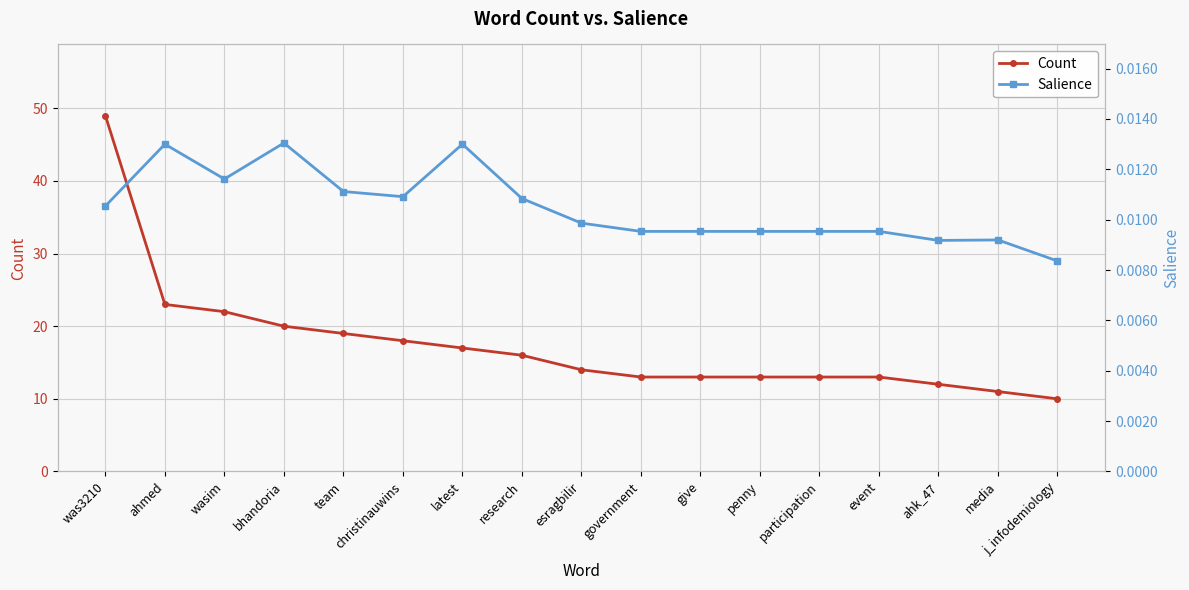

How many values in the Count series are below 14?

8